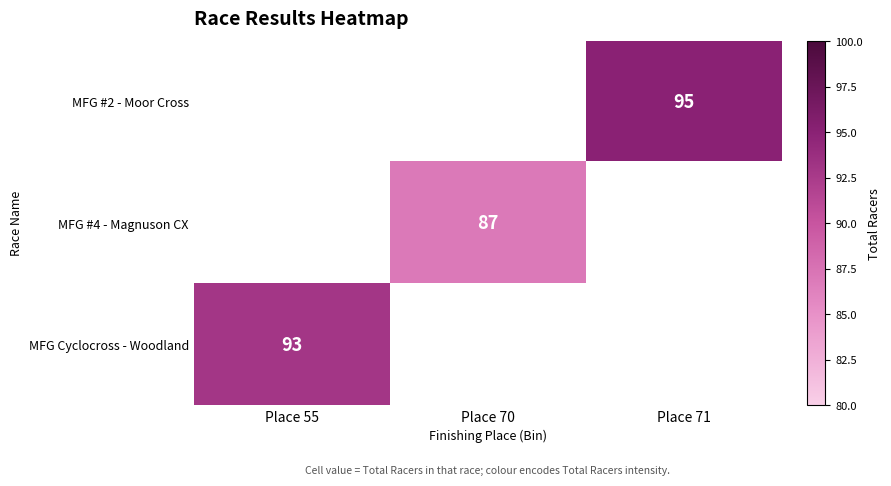

Is the value of MFG #2 - Moor Cross at Place 71 greater than the value of MFG #4 - Magnuson CX at Place 70?

Yes